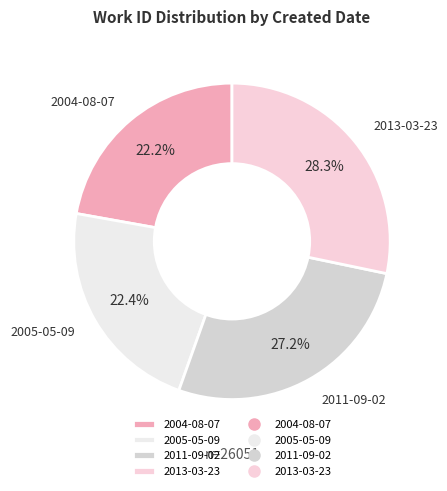

What is the ratio of the value at 2004-08-07 to the value at 2011-09-02?

0.8